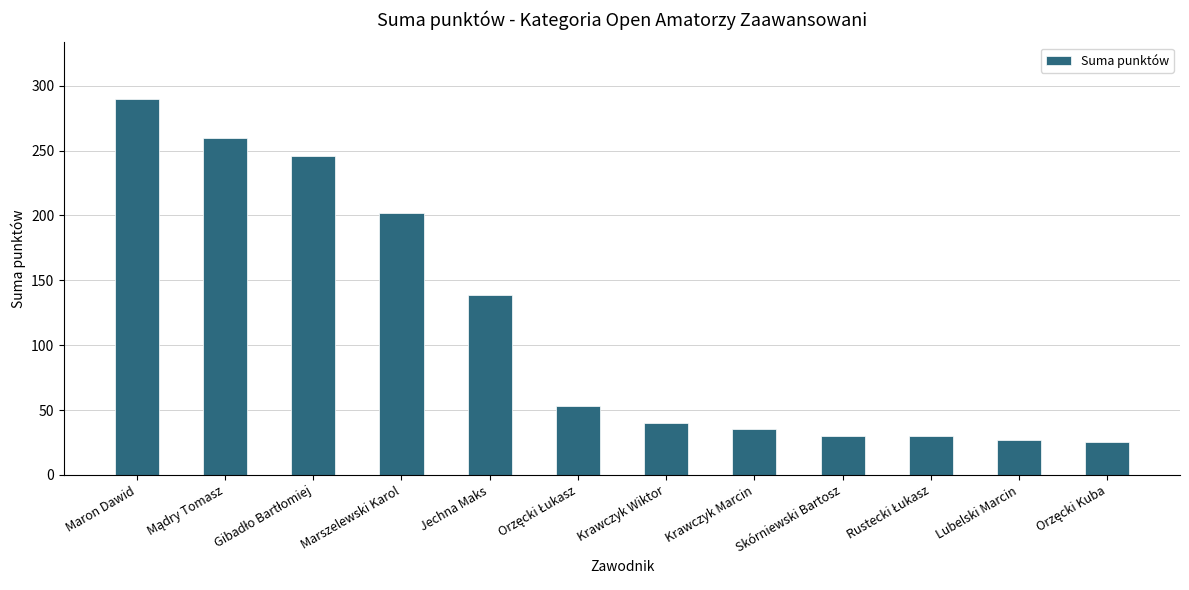

Does the chart contain stacked bars?

No